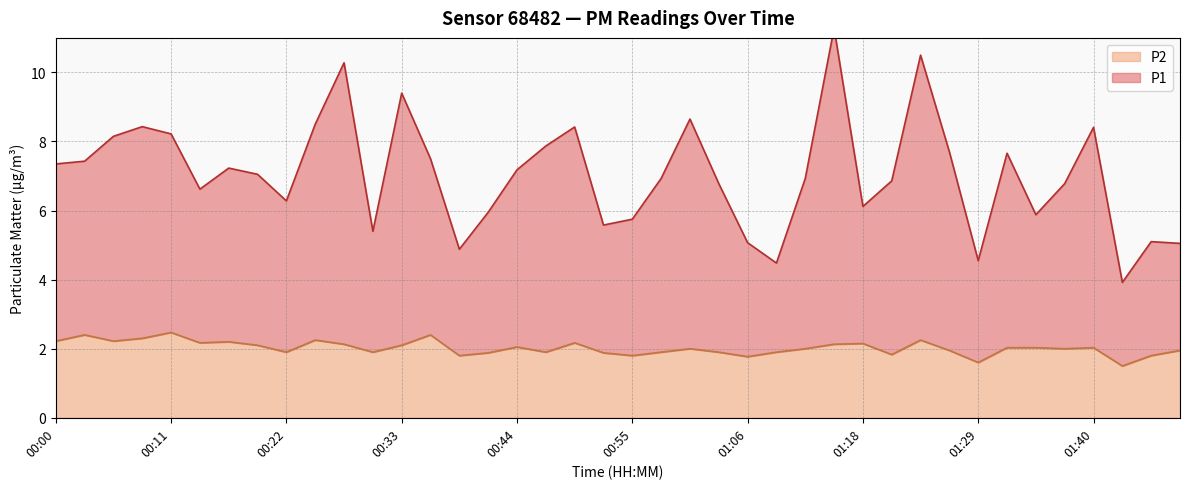

What position from the right is 00:33?

28